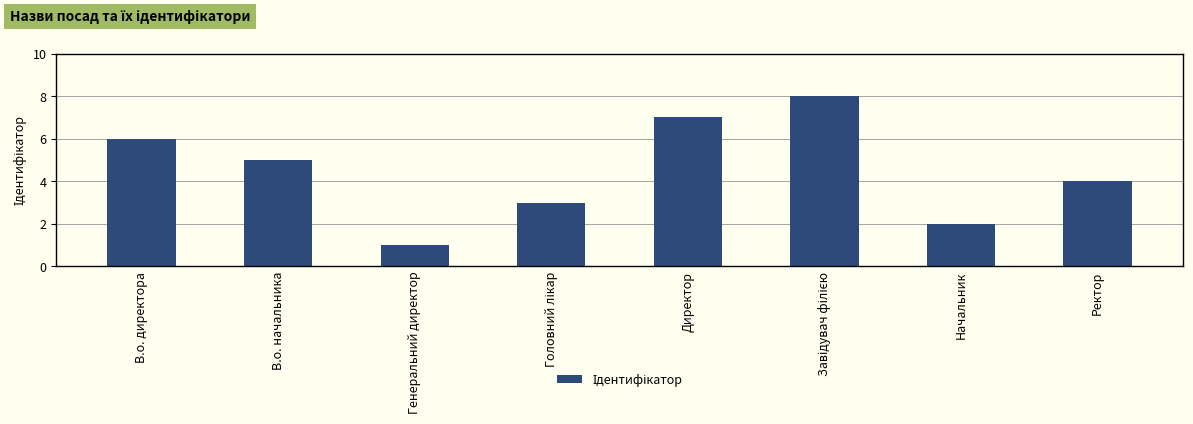

At which category does the chart reach its minimum across all series?

Генеральний директор